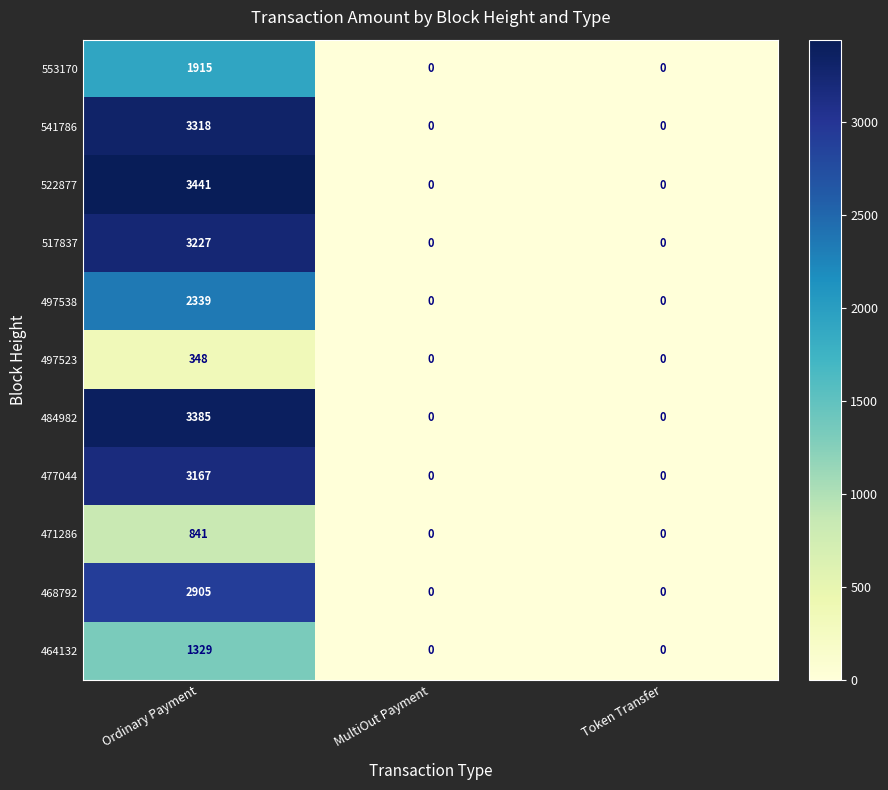

Count the 477044 values in the range 0 to 3167.

3